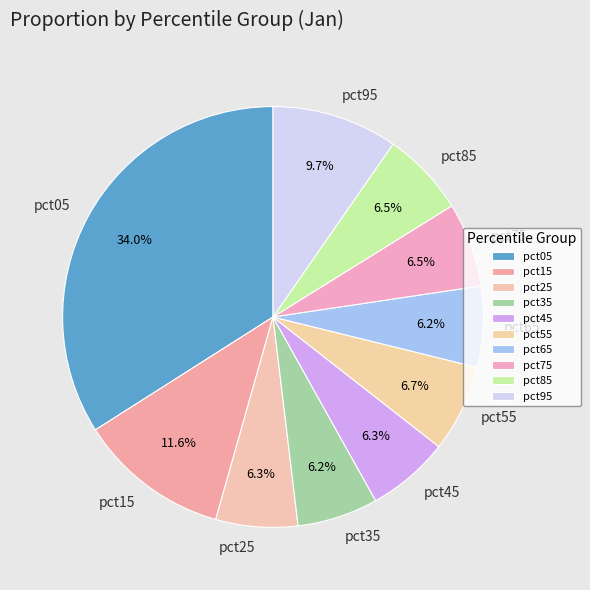

What percentage do pct65 and pct35 together represent?

12.4%